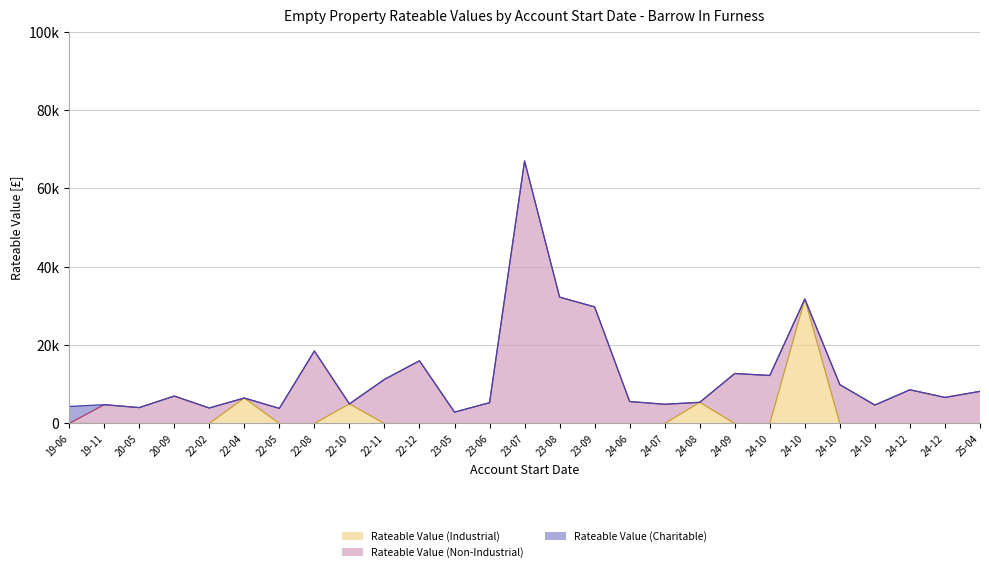

At how many categories does at least one series exceed 26070?

4